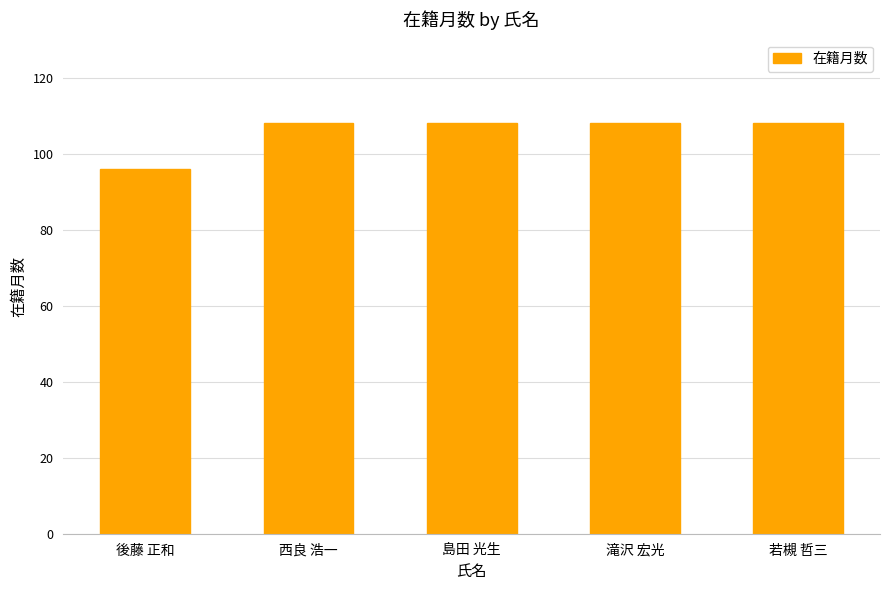

What position from the right is 島田 光生?

3